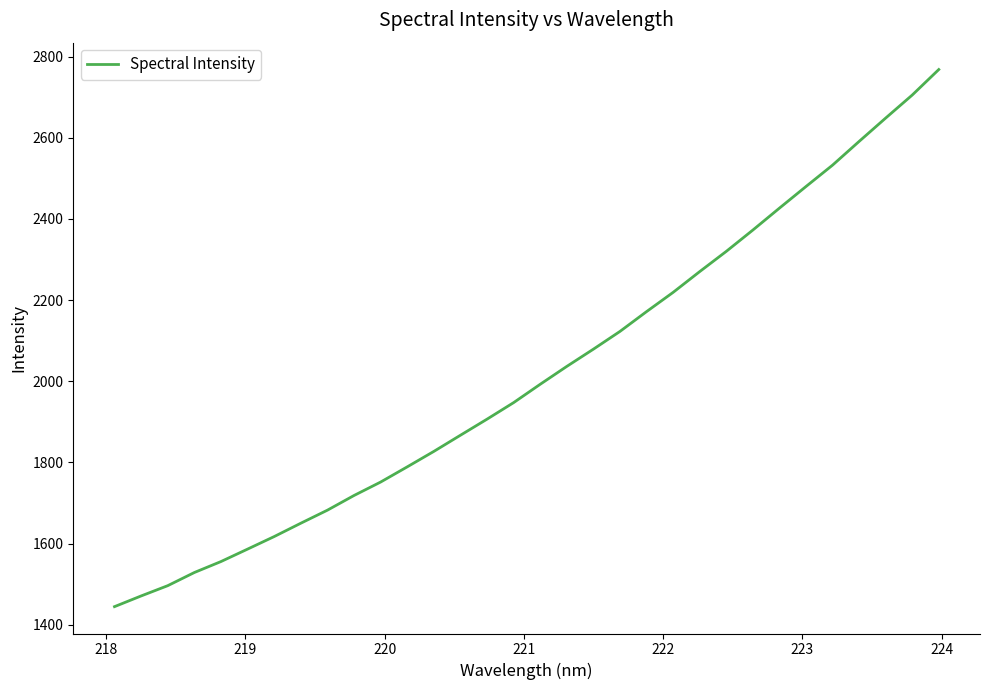

What is the smallest value displayed?

1444.8